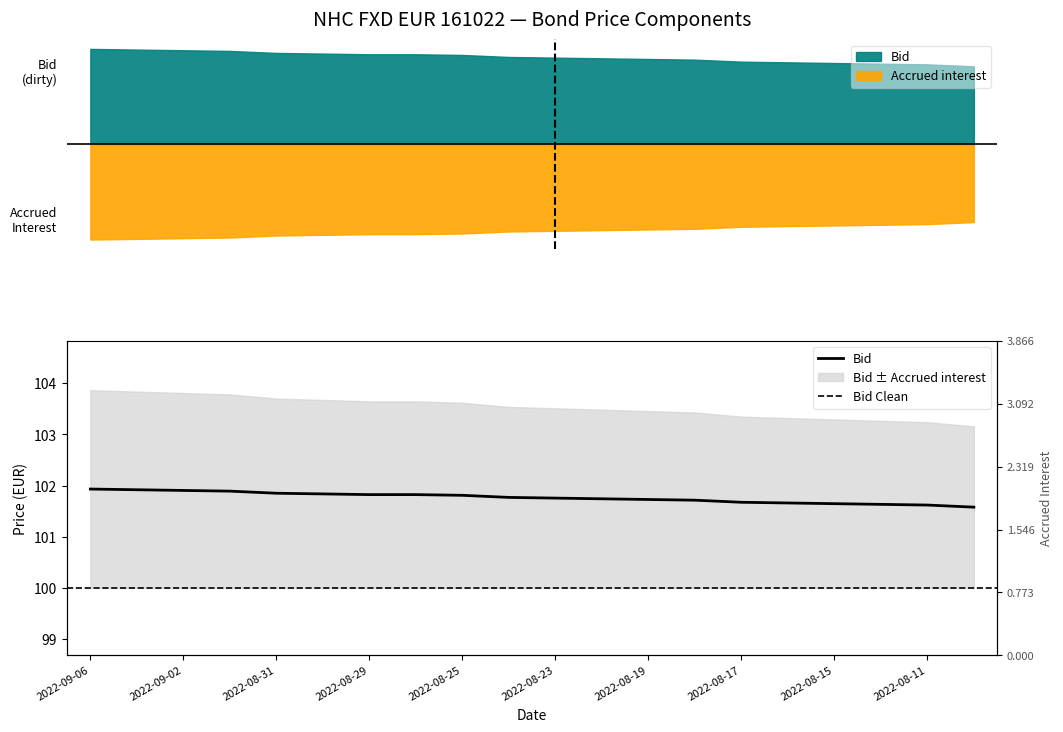

True or false: Bid and Accrued interest cross at least once.

False